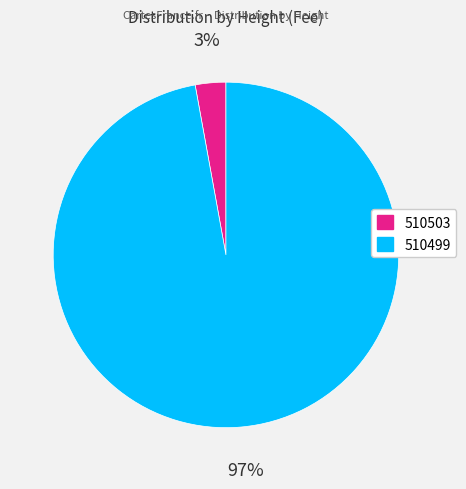

Between 510503 and 510499, which is larger?

510499